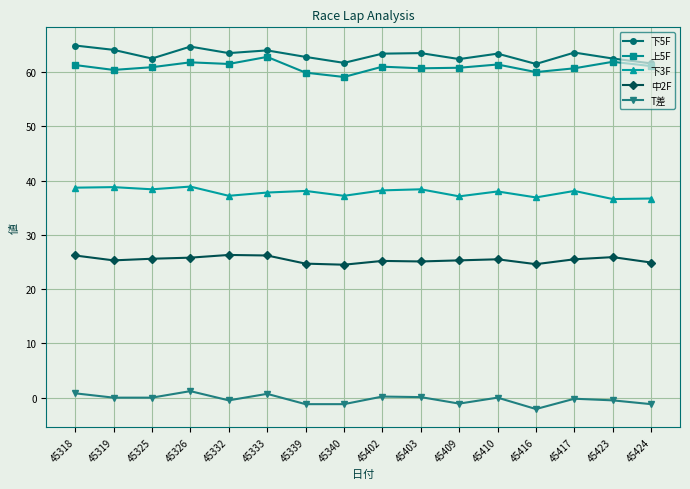

Is the value of 中2F at 45410 greater than the value of T差 at 45416?

Yes